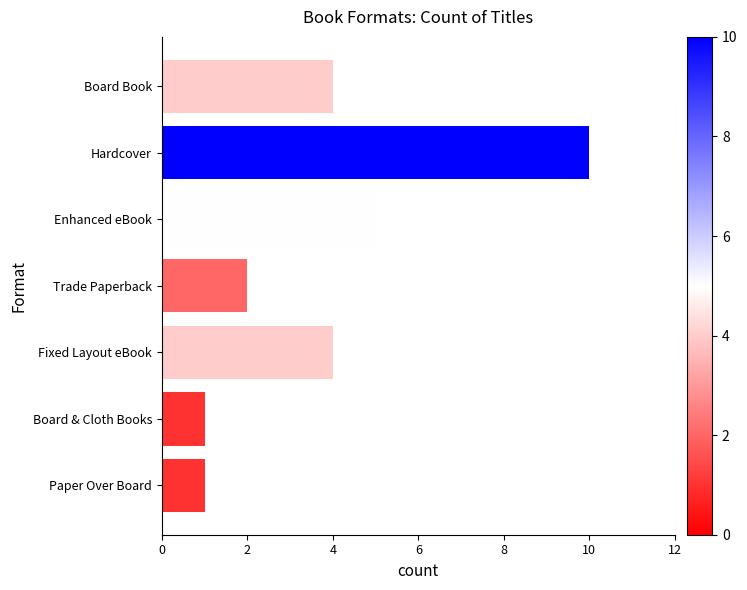

What is the sum of all values?

27